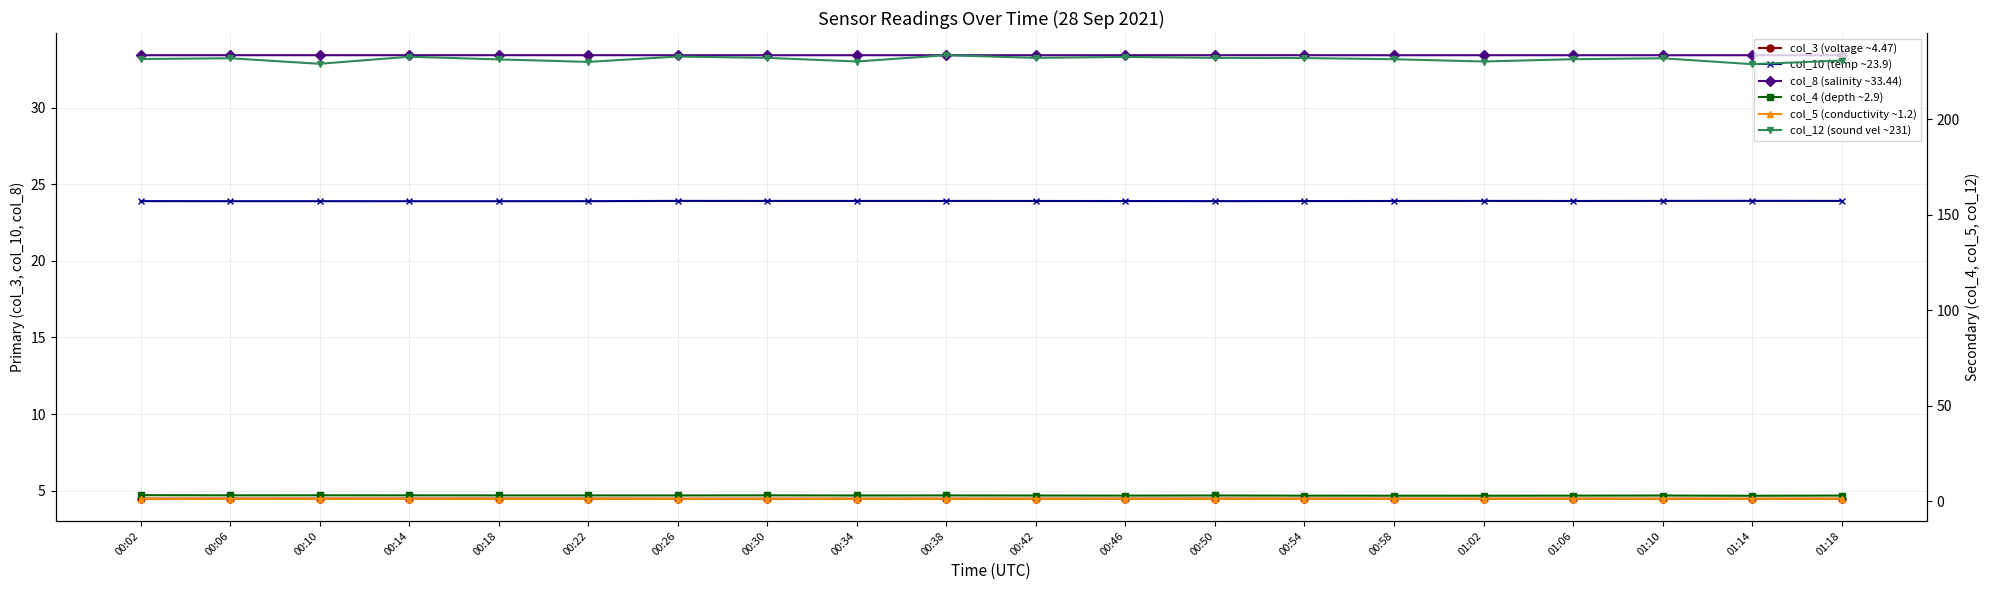

At how many categories does at least one series exceed 117?

20